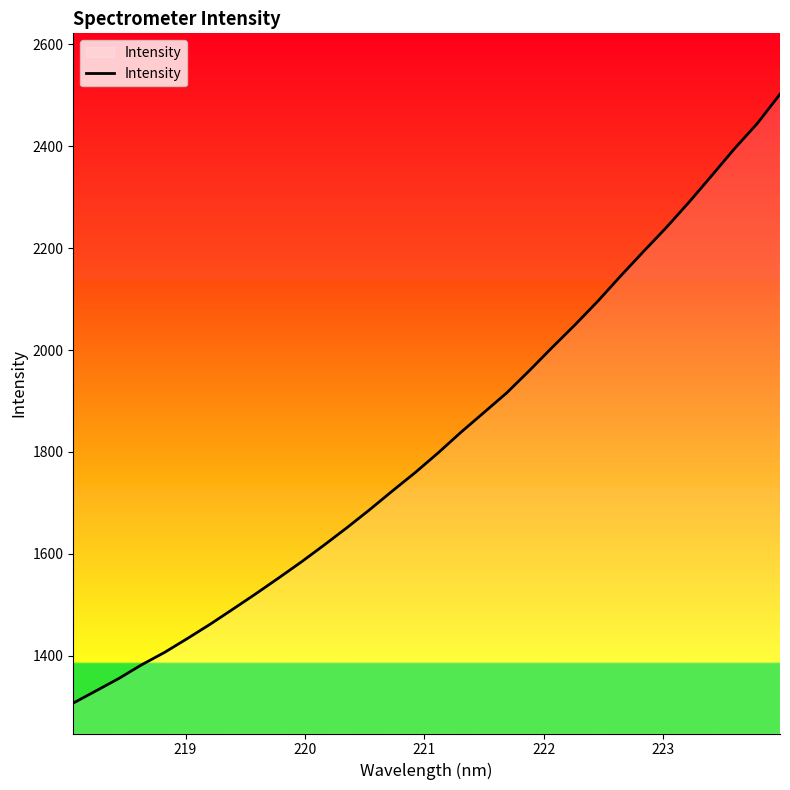

What is the smallest value displayed?

1307.5